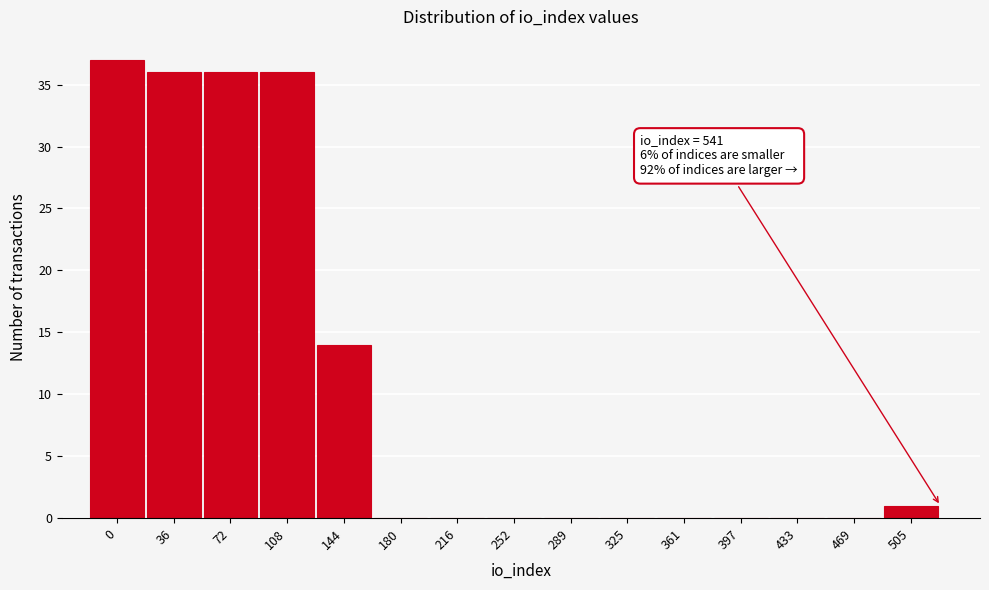

Reading left to right, what are all the values shown in this chart?

0=37	36=36	72=36	108=36	144=14	180=0	216=0	252=0	289=0	325=0	361=0	397=0	433=0	469=0	505=1